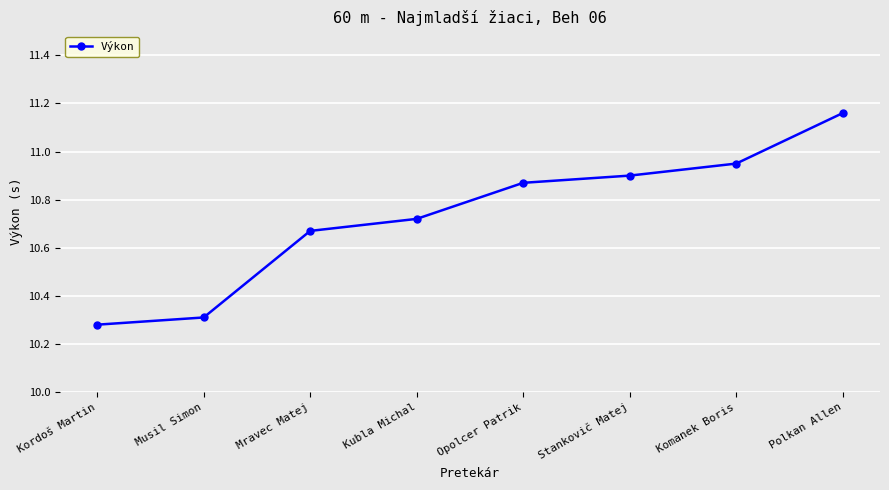

How many data points does each series have?

8